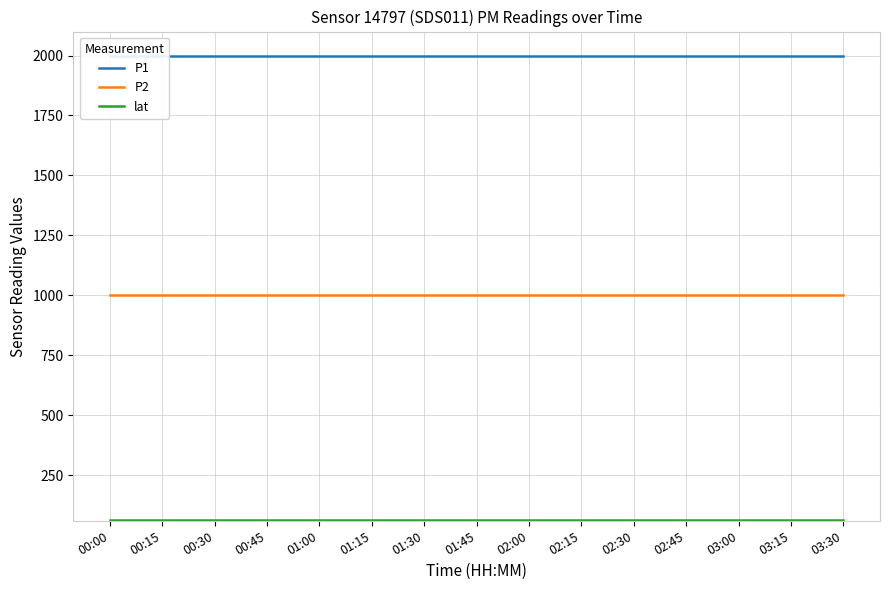

The value of lat at 03:30 is 103.2. True or false?

False